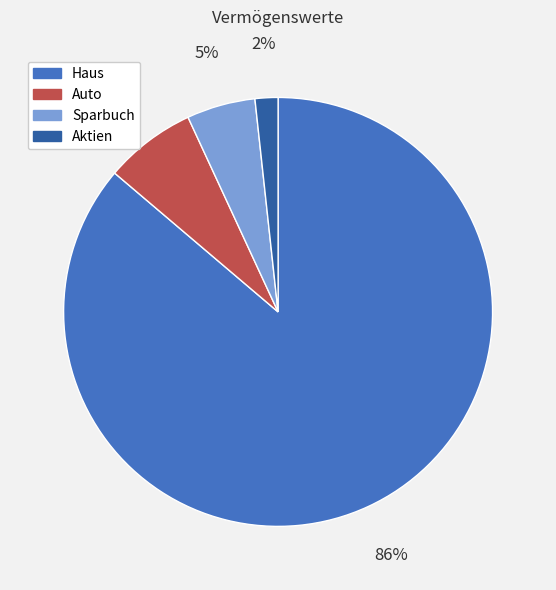

True or false: Haus accounts for 73% of the total.

False